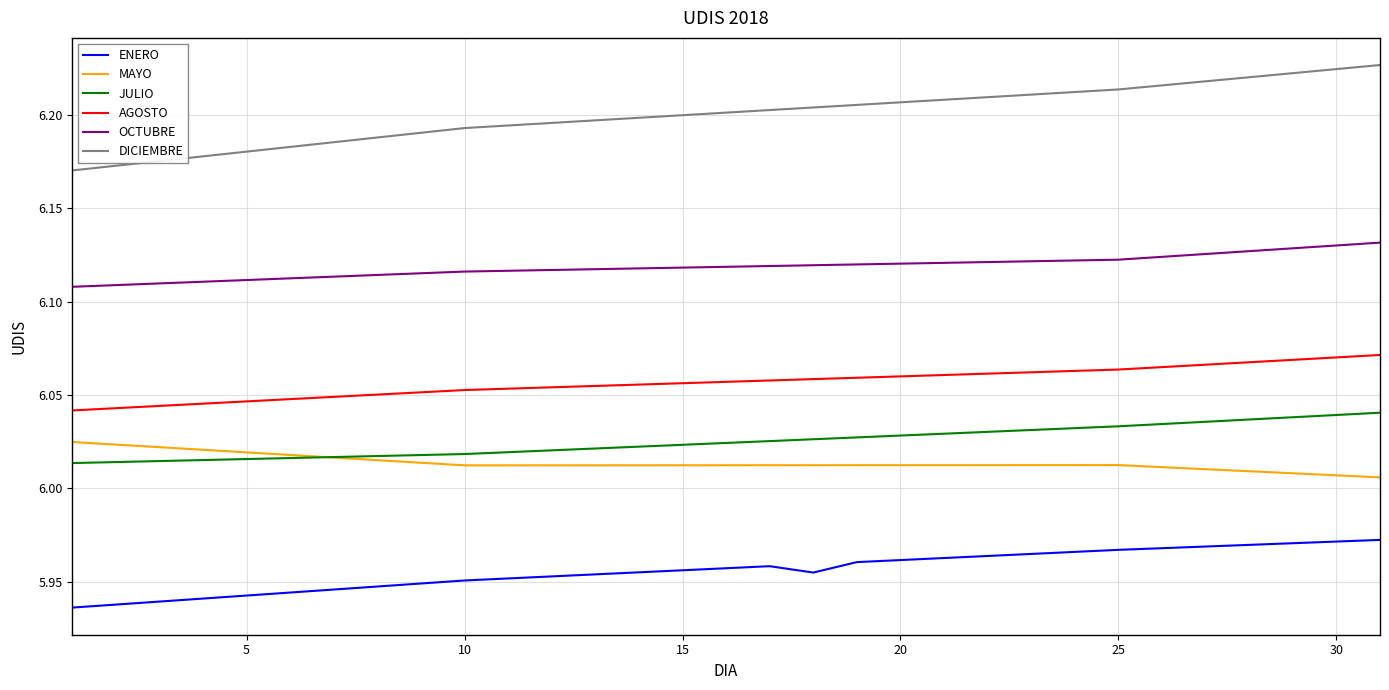

True or false: OCTUBRE and AGOSTO cross at least once.

False